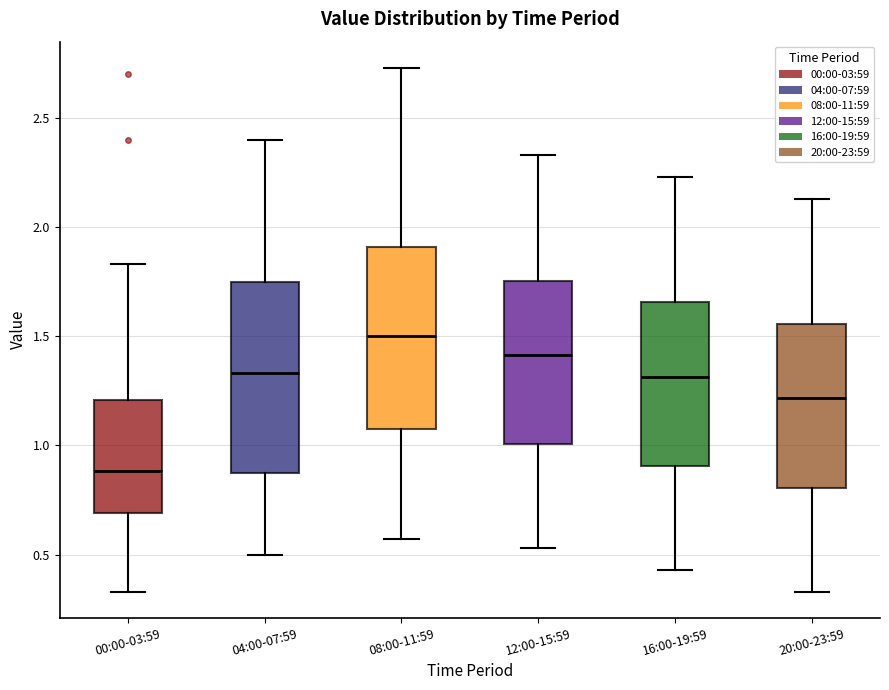

Where does the lower whisker of the box for 12:00-15:59 end on the y-axis? The values are not printed on the chart, so give them approximately, as read against the axis.

0.55